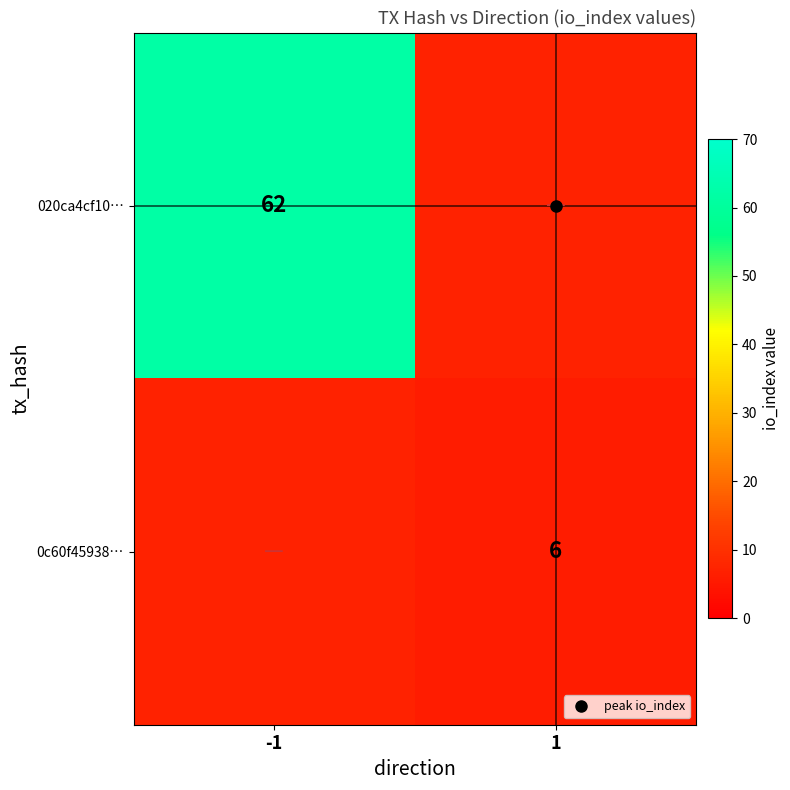

Which label corresponds to the smallest value in the chart?

1